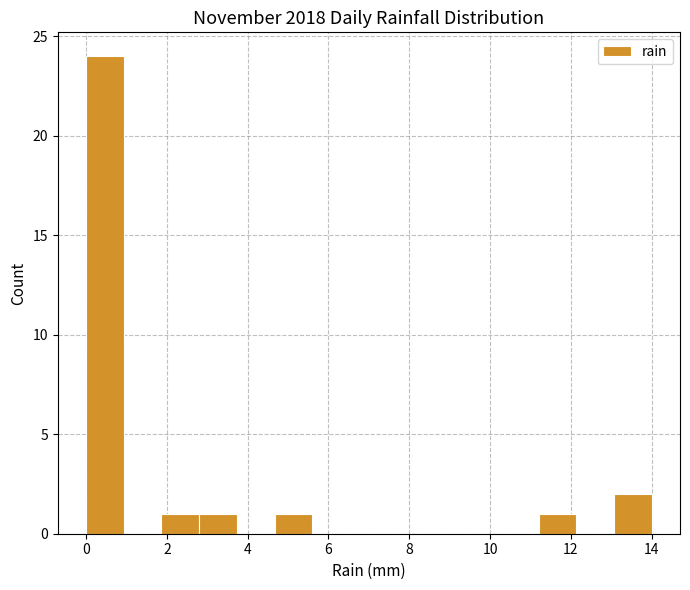

Reading left to right, transcribe this chart: for each bar, give the range it covers on the x-axis and its height. Neither the bar edges nor the heights are printed on the chart, so give them approximately, as read against the axes.

0.0 to 1.0: 24
1.0 to 1.8: 0
1.8 to 2.8: 1
2.8 to 3.8: 1
3.8 to 4.6: 0
4.6 to 5.6: 1
5.6 to 6.6: 0
6.6 to 7.4: 0
7.4 to 8.4: 0
8.4 to 9.4: 0
9.4 to 10.2: 0
10.2 to 11.2: 0
11.2 to 12.2: 1
12.2 to 13.0: 0
13.0 to 14.0: 2